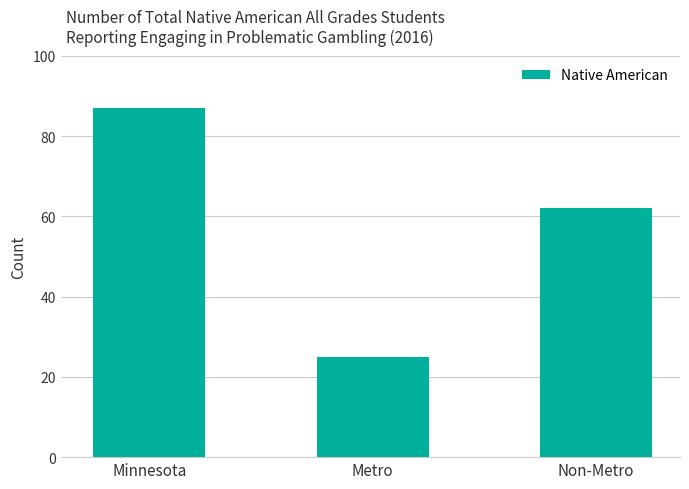

Which category has the lowest value across all series?

Metro